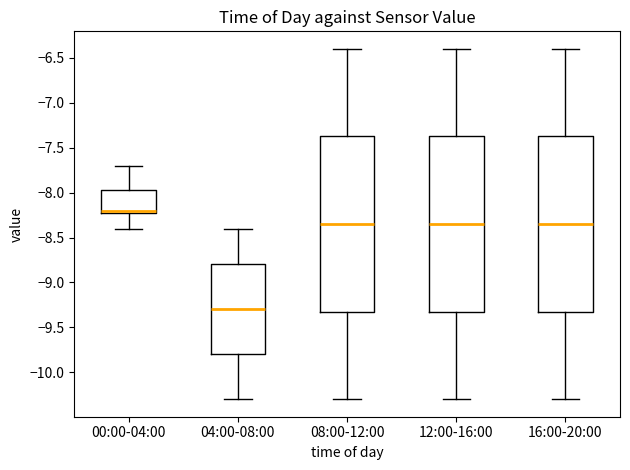

Reading left to right, transcribe this box plot: for each box, give where its median line is, the range the box spans, and where its two whiskers end, as read against the y-axis. The values are not printed on the chart, so give them approximately, as read against the axis.

00:00-04:00: median -8.20 (just above the box's lower edge), box -8.20 to -7.95, whiskers -8.40 to -7.70
04:00-08:00: median -9.30, box -9.80 to -8.80, whiskers -10.30 to -8.40
08:00-12:00: median -8.35, box -9.30 to -7.35, whiskers -10.30 to -6.40
12:00-16:00: median -8.35, box -9.30 to -7.35, whiskers -10.30 to -6.40
16:00-20:00: median -8.35, box -9.30 to -7.35, whiskers -10.30 to -6.40